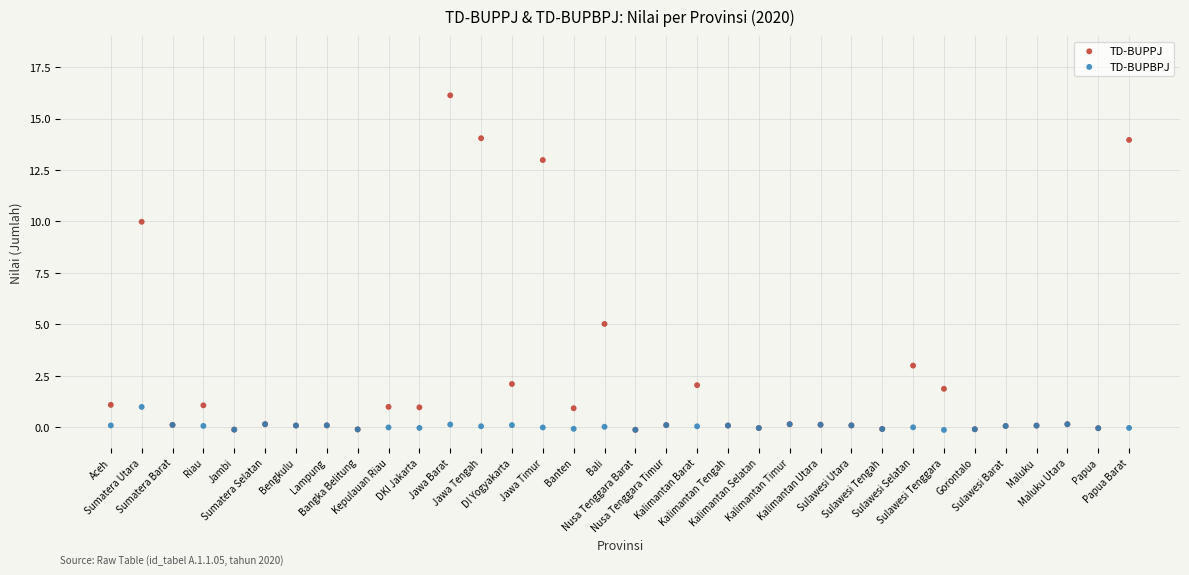

In the TD-BUPPJ series, what Y value is closest to 7?

5.0